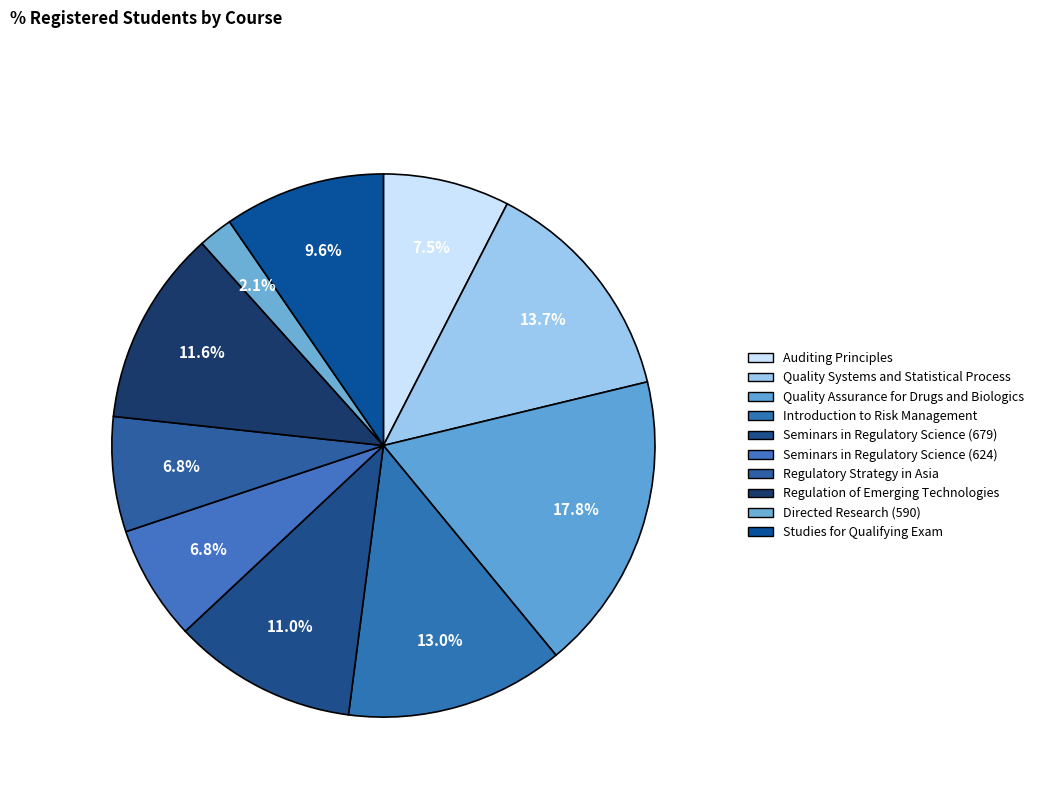

Does Directed Research (590) account for over 50% of the chart?

No